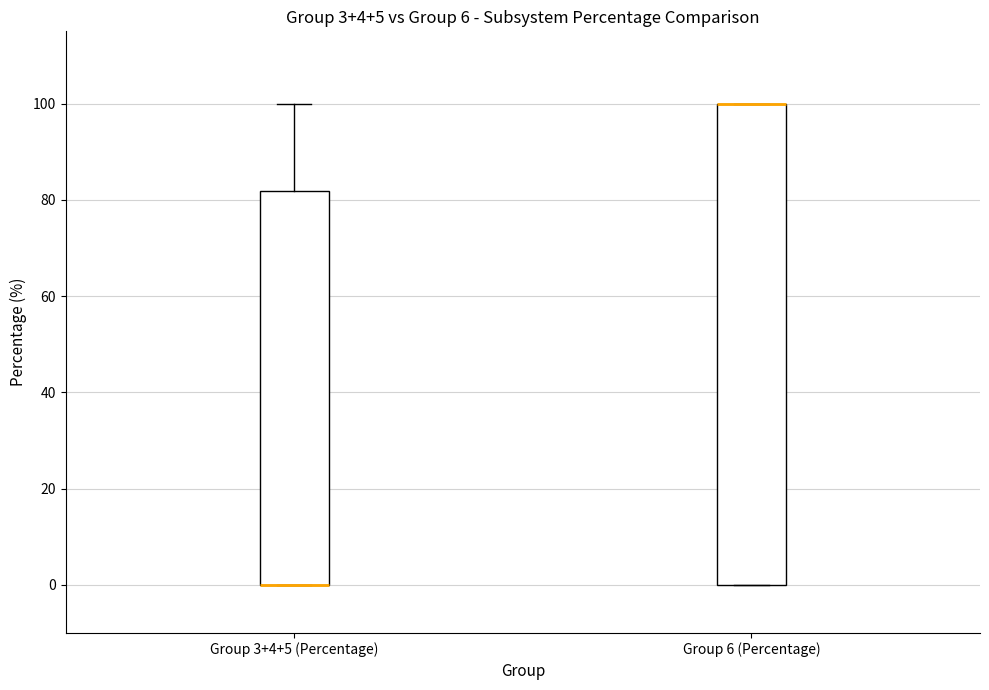

Which box is the tallest, from its lower edge to its upper edge?

Group 6 (Percentage)